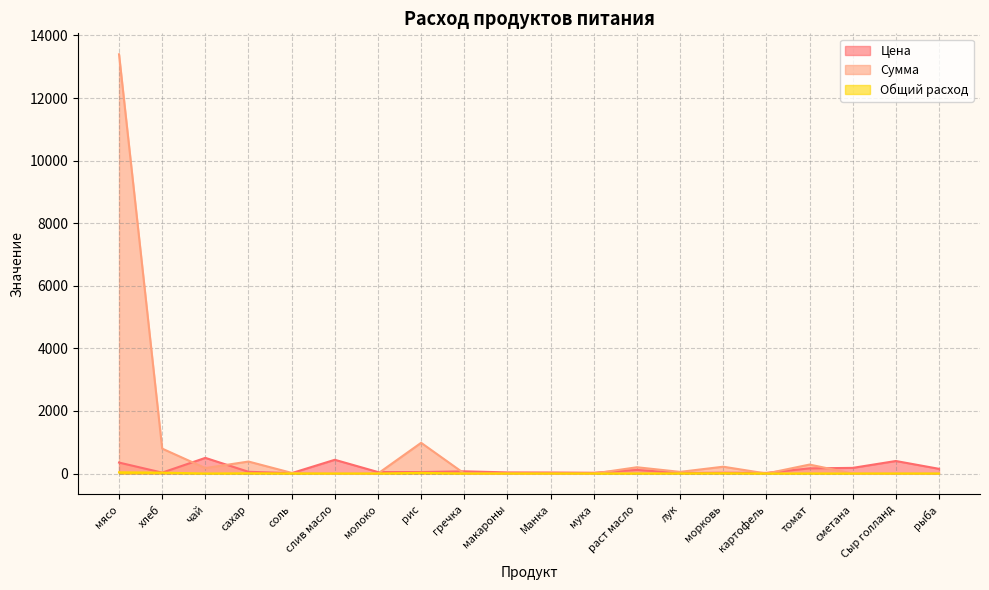

At which category is the sum across all series the highest?

мясо